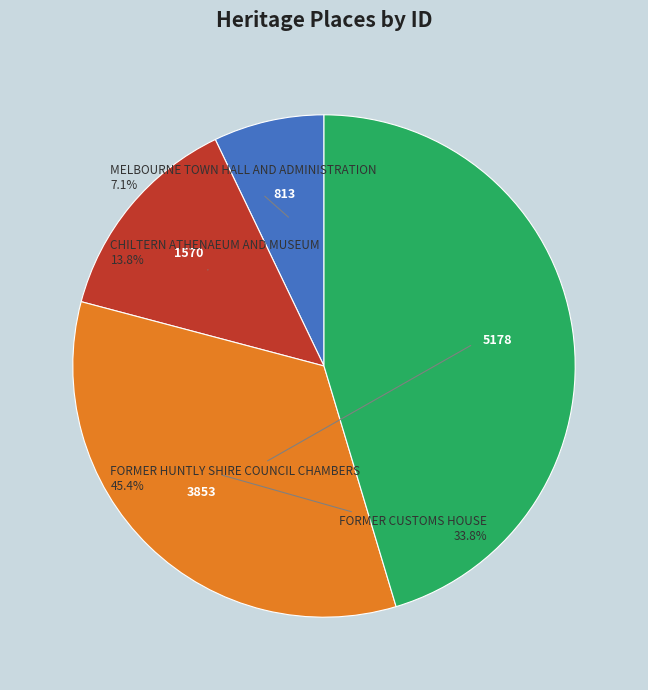

Is there any slice that represents more than half of the pie?

No